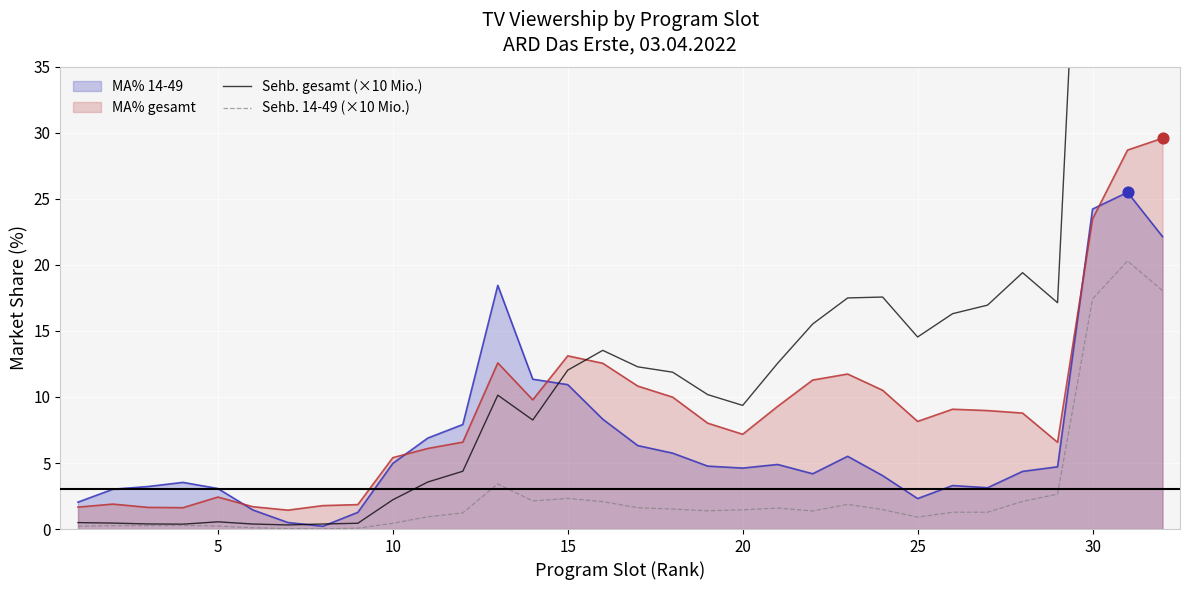

True or false: Sehb. 14-49 (×10 Mio.) and MA% gesamt cross at least once.

False